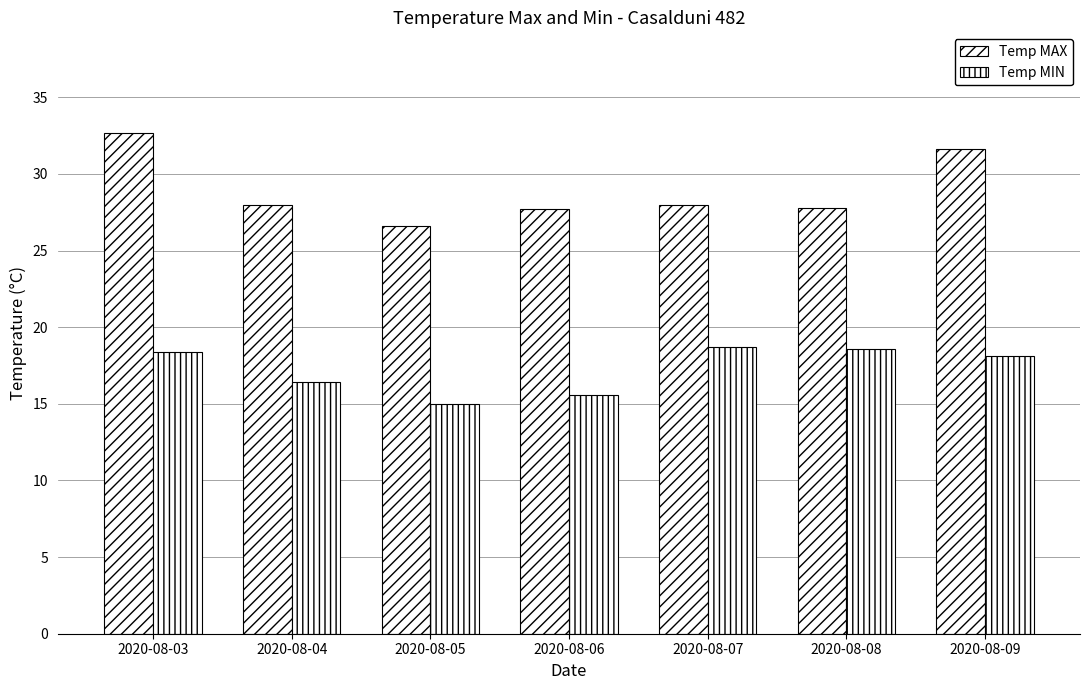

At 2020-08-03, list the series in order from largest to smallest.

Temp MAX, Temp MIN